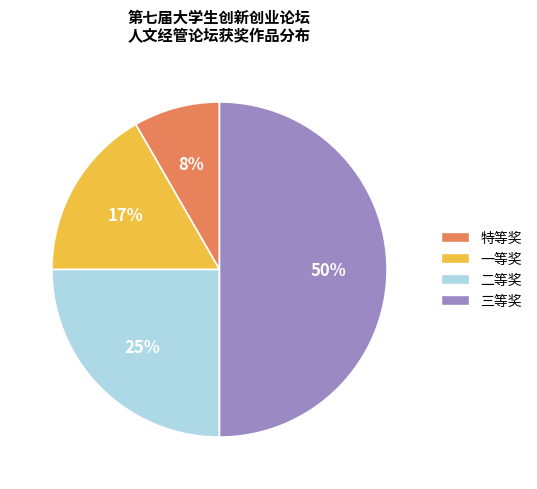

Is the sum of 二等奖 and 一等奖 greater than half?

No